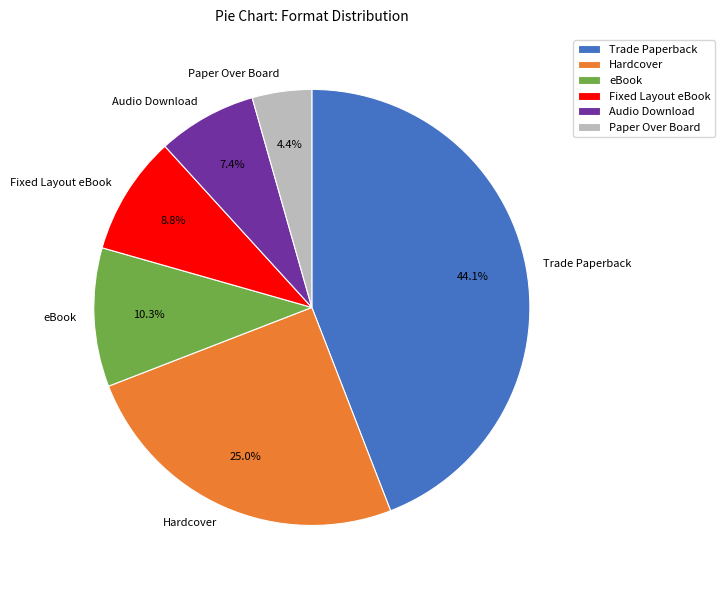

What percentage is NOT represented by Trade Paperback?

55.9%